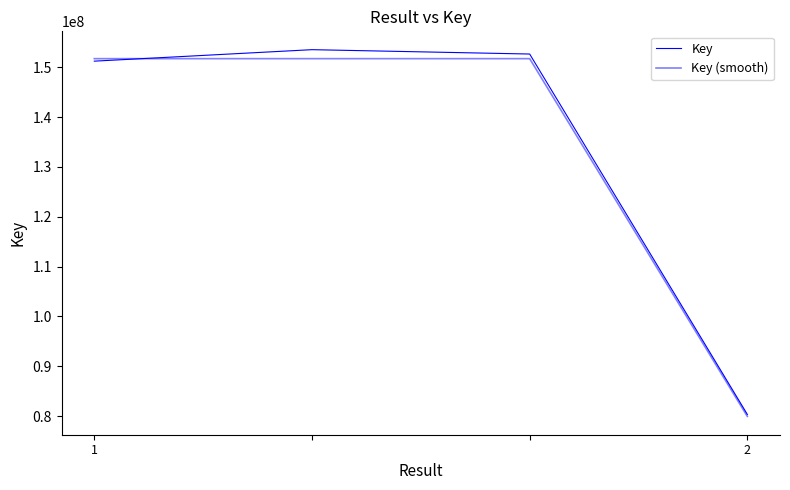

How many values in the Key series are below 152647625?

2